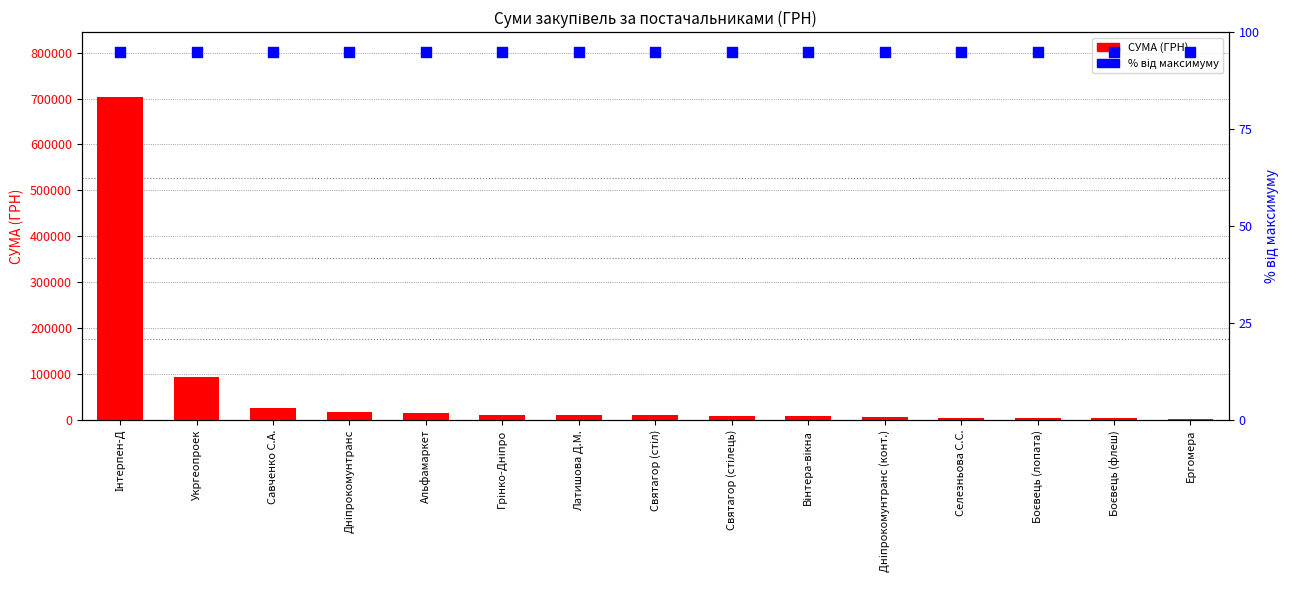

Which series has the largest total across all categories?

СУМА (ГРН)